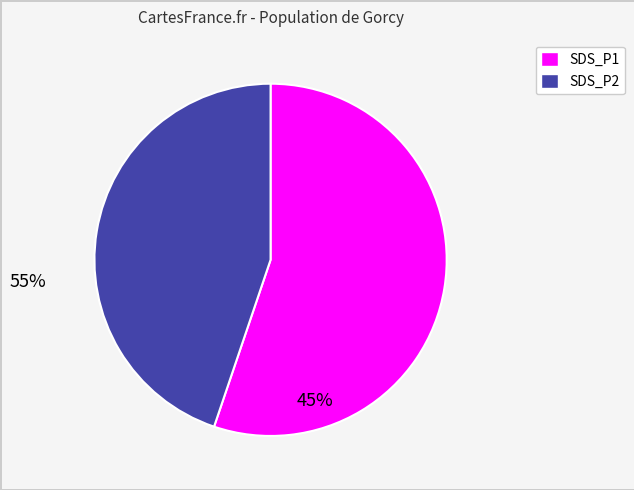

Which slice is the smallest?

SDS_P2